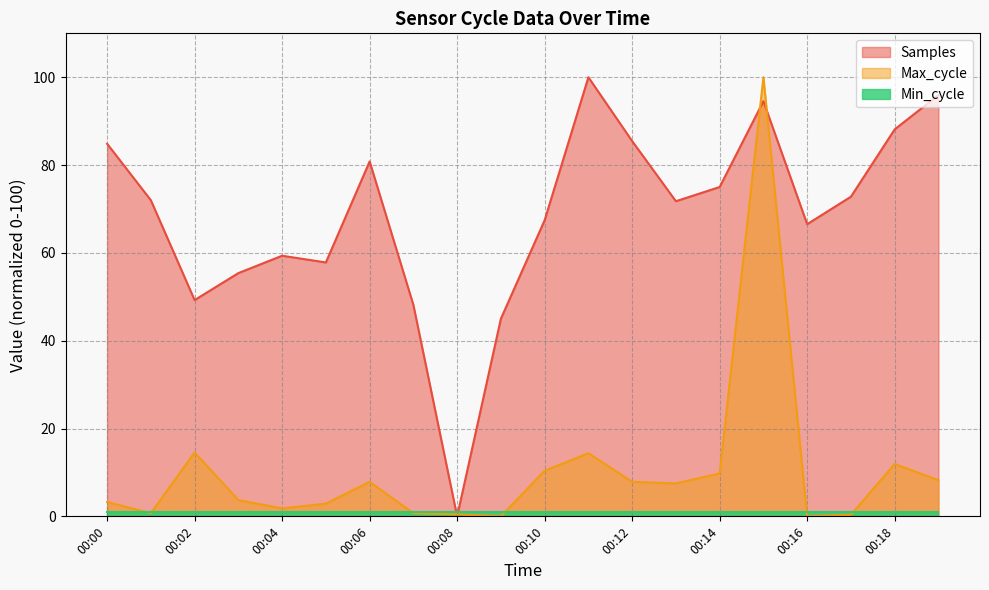

At how many categories does at least one series exceed 67?

12